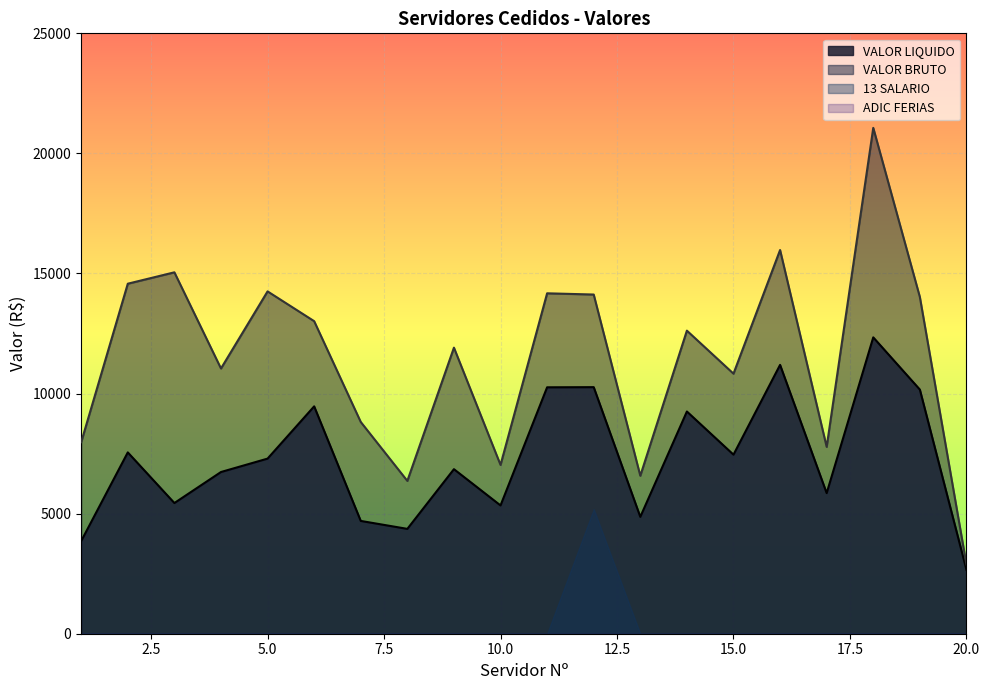

Reading left to right, extract all data points from this chart.

VALOR LIQUIDO: 3860.2	7550.0	5442.1	6733.6	7291.5	9467.4	4696.9	4365.7	6851.7	5341.6	10260.7	10266.9	4866.5	9252.6	7456.1	11194.2	5855.3	12340.2	10166.1	2663.7
VALOR BRUTO: 7977.4	14574.6	15048.9	11044.6	14254.8	13014.5	8817.4	6363.4	11911.9	7029.0	14174.8	14123.8	6577.6	12620.1	10829.1	15977.1	7779.9	21063.8	14022.7	2886.4